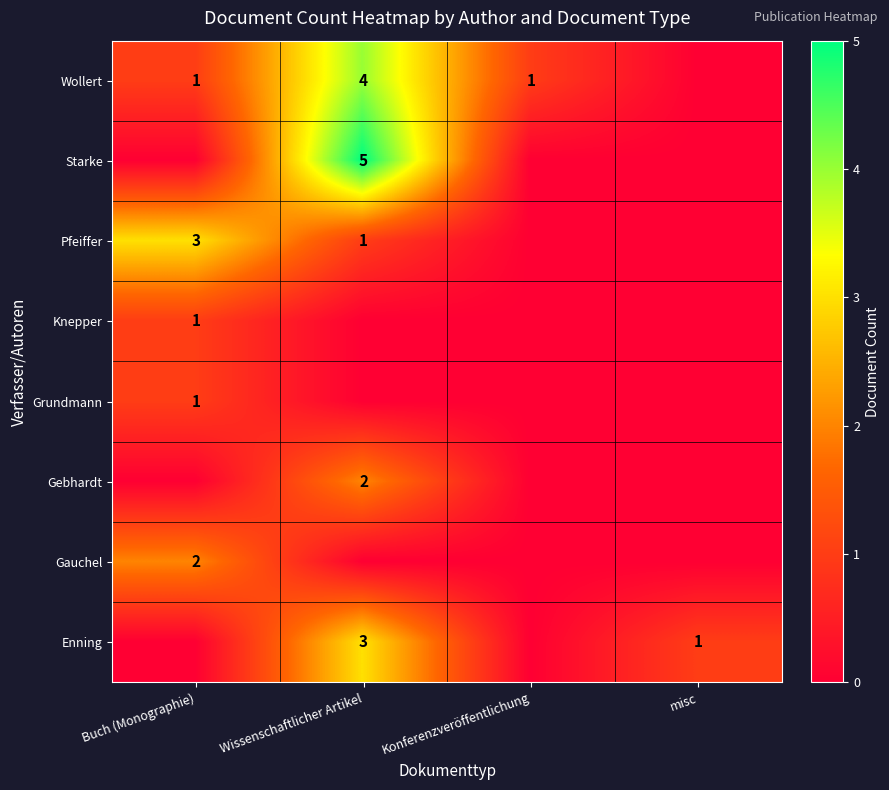

The value of Gebhardt at Wissenschaftlicher Artikel is 2. True or false?

True